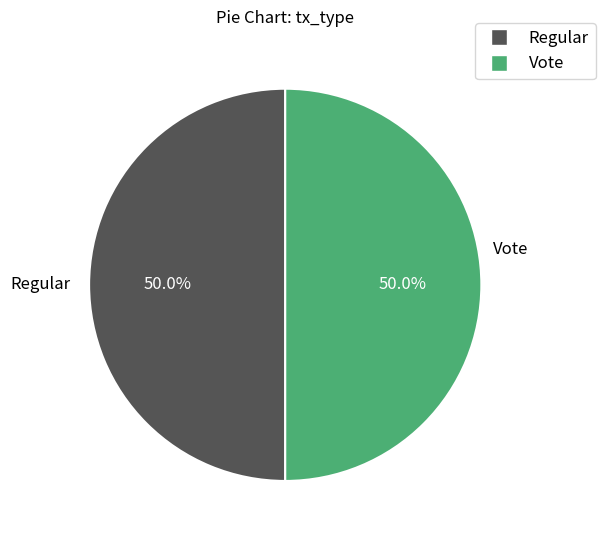

What percentage do Regular and Vote together represent?

100.0%